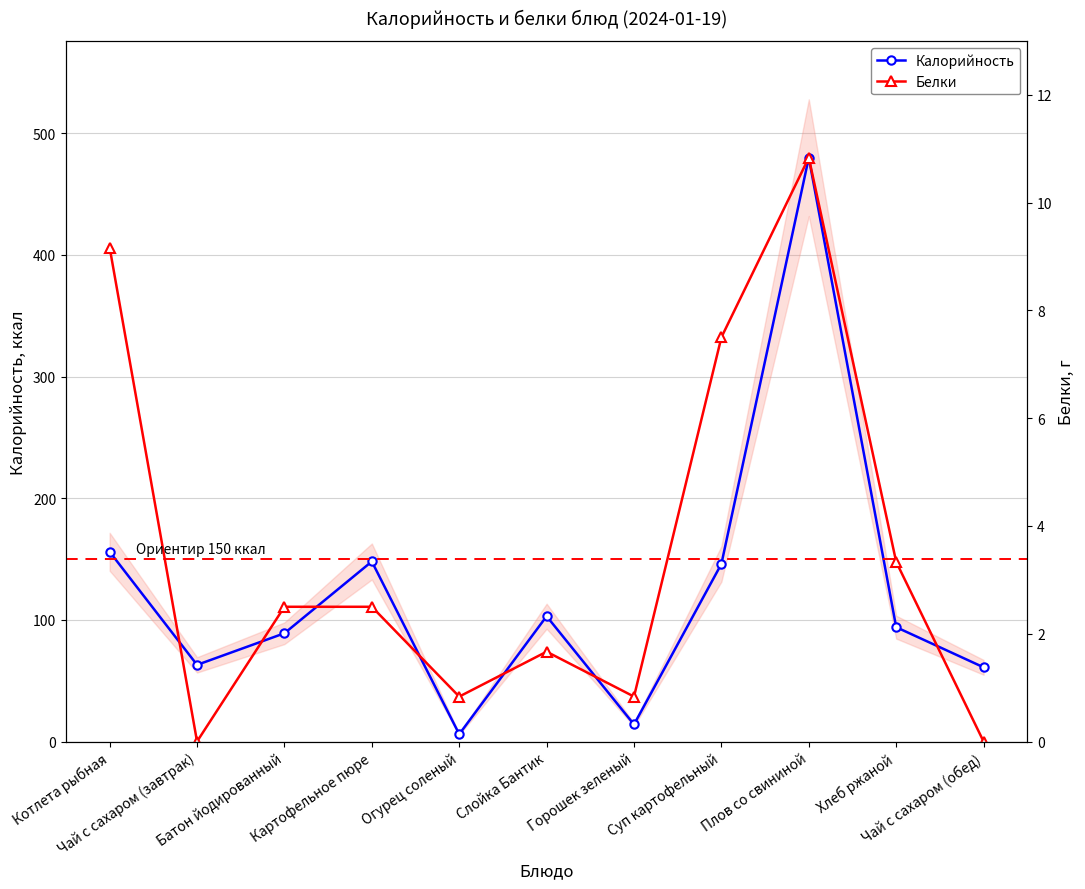

Reading left to right, what are all the values shown in this chart?

Калорийность: Котлета рыбная=156.0	Чай с сахаром (завтрак)=63.0	Батон йодированный=89.0	Картофельное пюре=148.0	Огурец соленый=6.0	Слойка Бантик=103.0	Горошек зеленый=14.0	Суп картофельный=146.0	Плов со свининой=480.0	Хлеб ржаной=94.0	Чай с сахаром (обед)=61.0
Белки: Котлета рыбная=406.2	Чай с сахаром (завтрак)=0.0	Батон йодированный=110.8	Картофельное пюре=110.8	Огурец соленый=36.9	Слойка Бантик=73.8	Горошек зеленый=36.9	Суп картофельный=332.3	Плов со свининой=480.0	Хлеб ржаной=147.7	Чай с сахаром (обед)=0.0